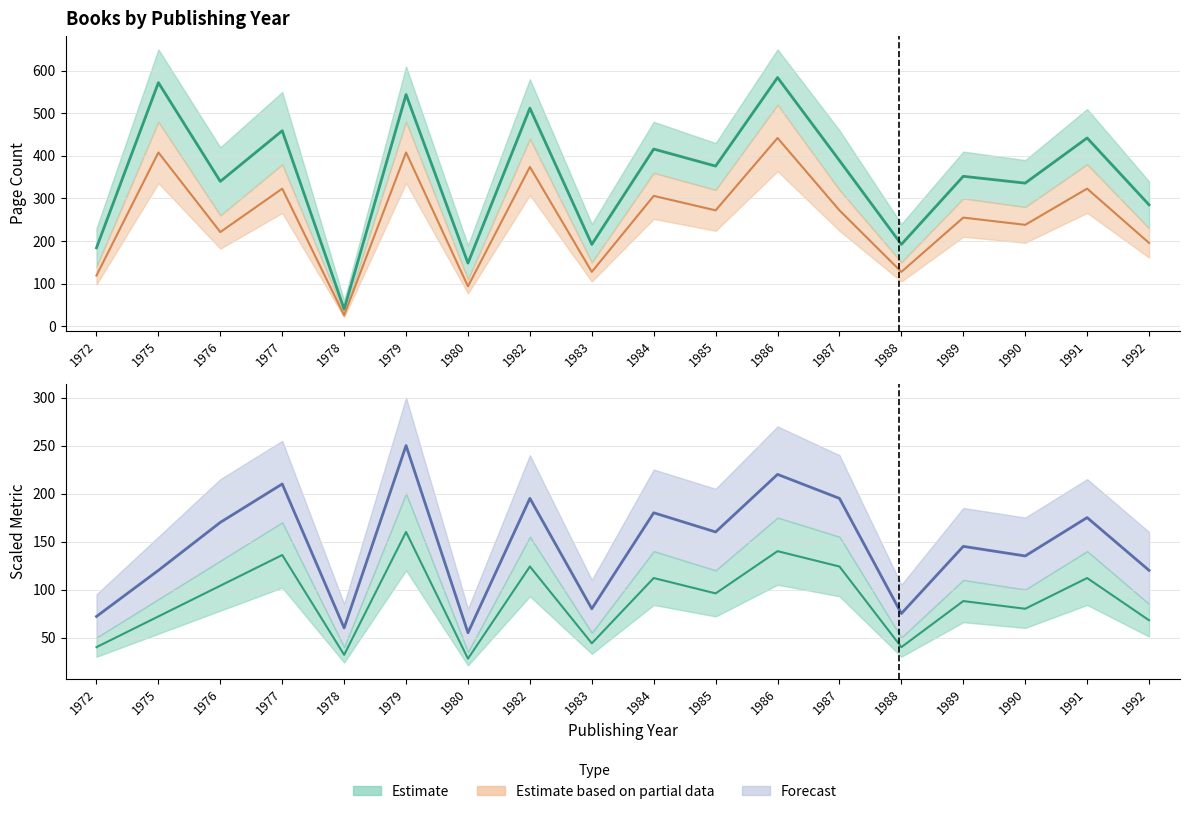

What is the maximum value for lower estimate line?

442.0